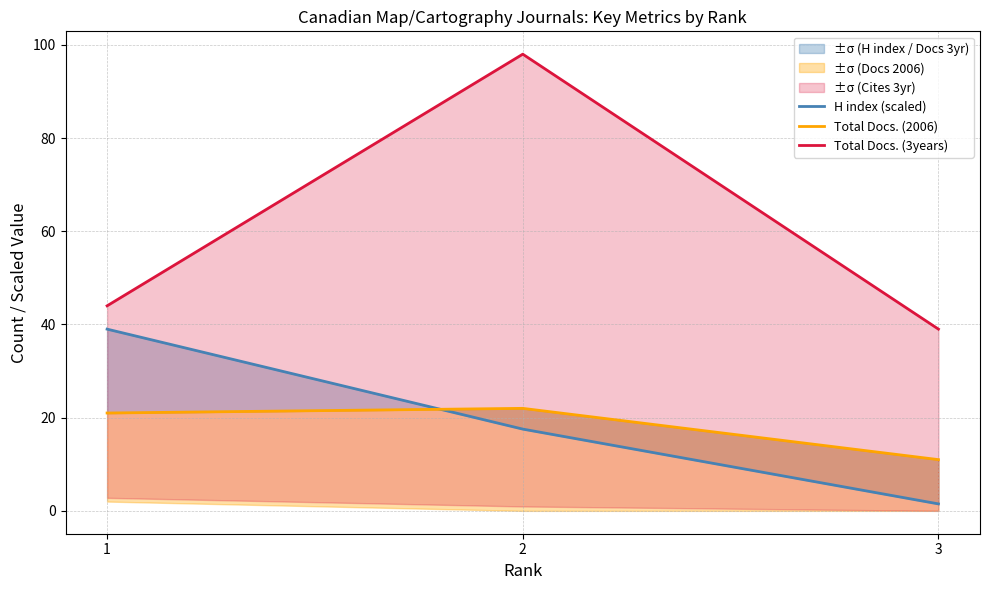

At which label does Total Docs. (2006) first exceed 21?

2